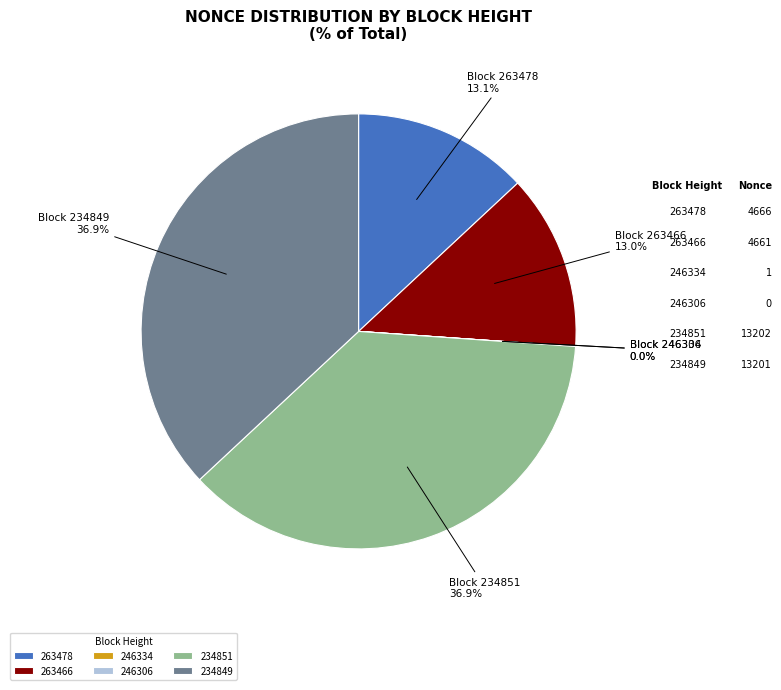

Which slice is the smallest?

246306